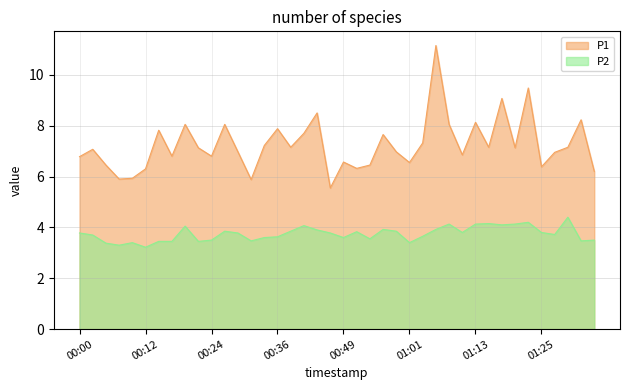

Reading left to right, extract all data points from this chart.

P1: 00:00=6.8	00:02=7.1	00:05=6.5	00:07=5.9	00:10=5.9	00:12=6.3	00:14=7.8	00:17=6.8	00:19=8.1	00:22=7.1	00:24=6.8	00:27=8.1	00:29=7.0	00:31=5.9	00:34=7.2	00:36=7.9	00:39=7.2	00:41=7.7	00:44=8.5	00:46=5.5	00:49=6.6	00:51=6.3	00:53=6.5	00:56=7.7	00:58=7.0	01:01=6.5	01:03=7.3	01:06=11.2	01:08=8.1	01:11=6.8	01:13=8.1	01:15=7.2	01:18=9.1	01:20=7.1	01:23=9.5	01:25=6.4	01:28=7.0	01:30=7.2	01:32=8.2	01:35=6.2
P2: 00:00=3.8	00:02=3.7	00:05=3.4	00:07=3.3	00:10=3.4	00:12=3.2	00:14=3.5	00:17=3.5	00:19=4.0	00:22=3.5	00:24=3.5	00:27=3.9	00:29=3.8	00:31=3.5	00:34=3.6	00:36=3.6	00:39=3.9	00:41=4.1	00:44=3.9	00:46=3.8	00:49=3.6	00:51=3.8	00:53=3.5	00:56=3.9	00:58=3.9	01:01=3.4	01:03=3.6	01:06=3.9	01:08=4.1	01:11=3.8	01:13=4.1	01:15=4.2	01:18=4.1	01:20=4.1	01:23=4.2	01:25=3.8	01:28=3.7	01:30=4.4	01:32=3.5	01:35=3.5